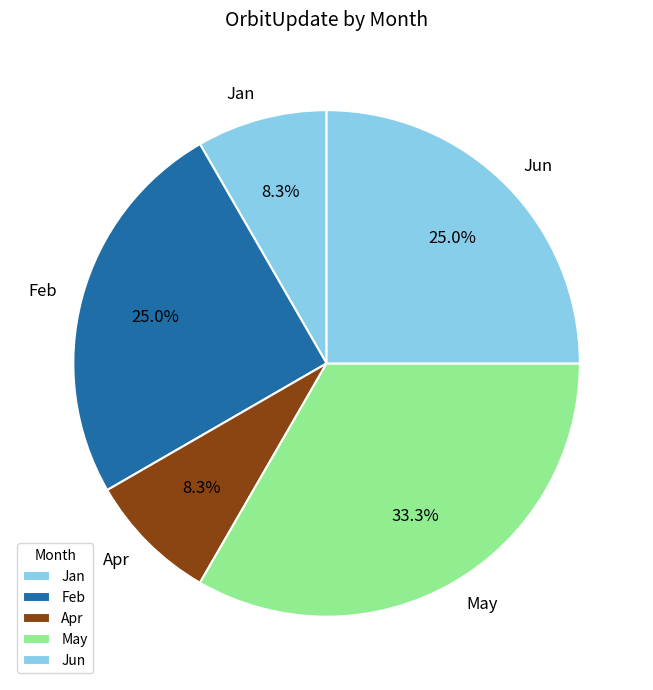

Does May account for over 50% of the chart?

No